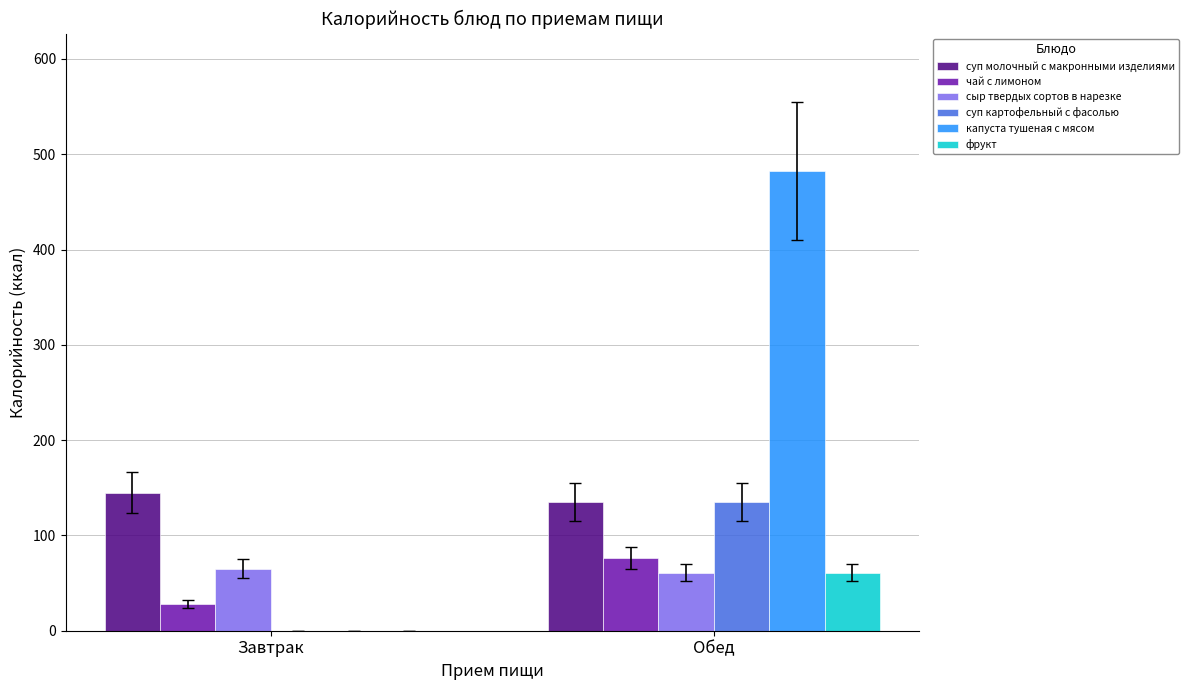

Is the value of суп картофельный с фасолью at Обед greater than the value of капуста тушеная с мясом at Завтрак?

Yes